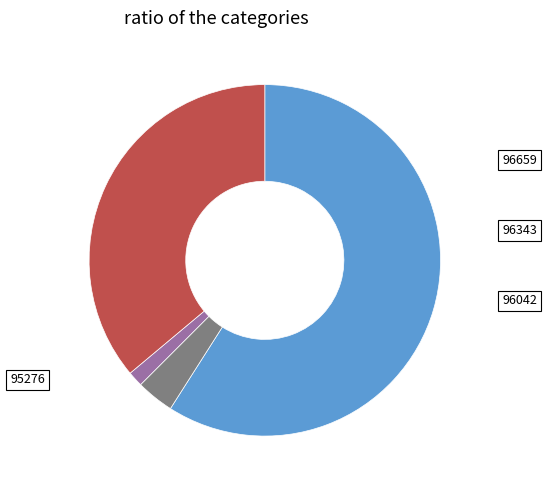

Rank the categories by value from highest to lowest.

96659, 95276, 96343, 96042